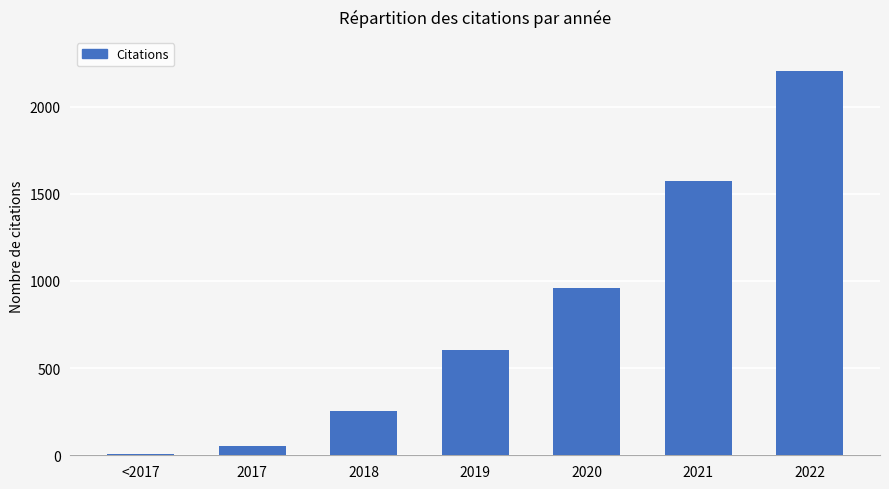

Reading left to right, list all the values displayed in this chart.

<2017=5	2017=55	2018=253	2019=605	2020=957	2021=1571	2022=2207